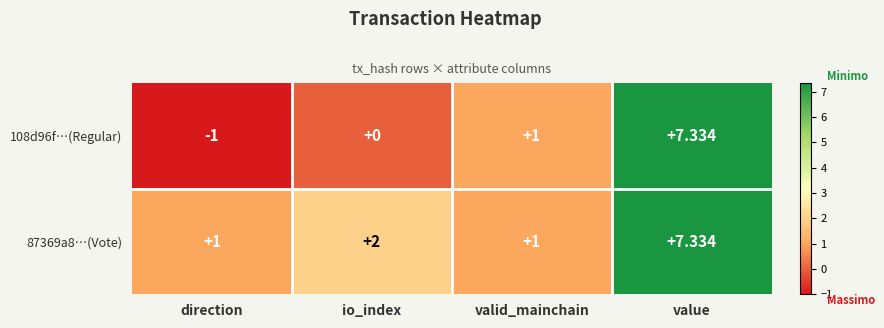

List the labels in order of 108d96f…(Regular) value, largest first.

value, valid_mainchain, io_index, direction